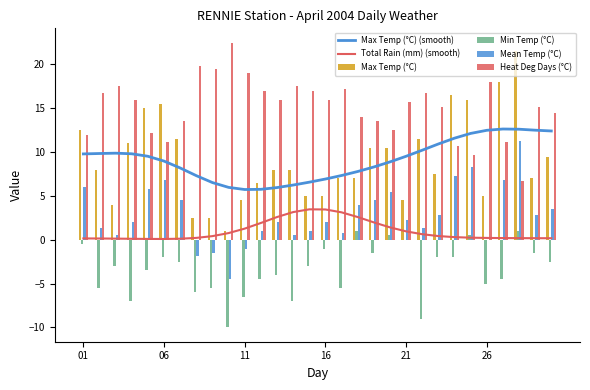

Is the value of Min Temp (°C) at 06 greater than the value of Heat Deg Days (°C) at 01?

No